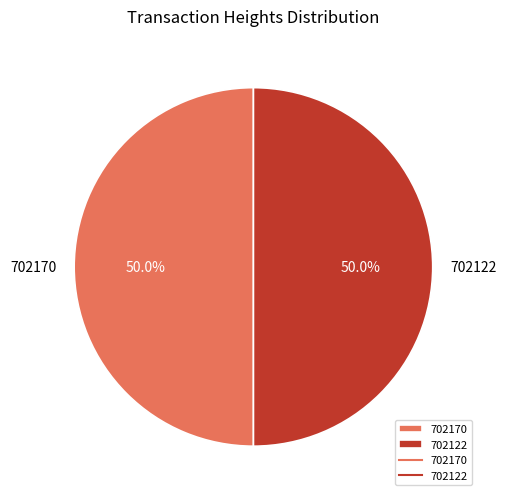

To the nearest percent, what portion does 702170 represent?

50%